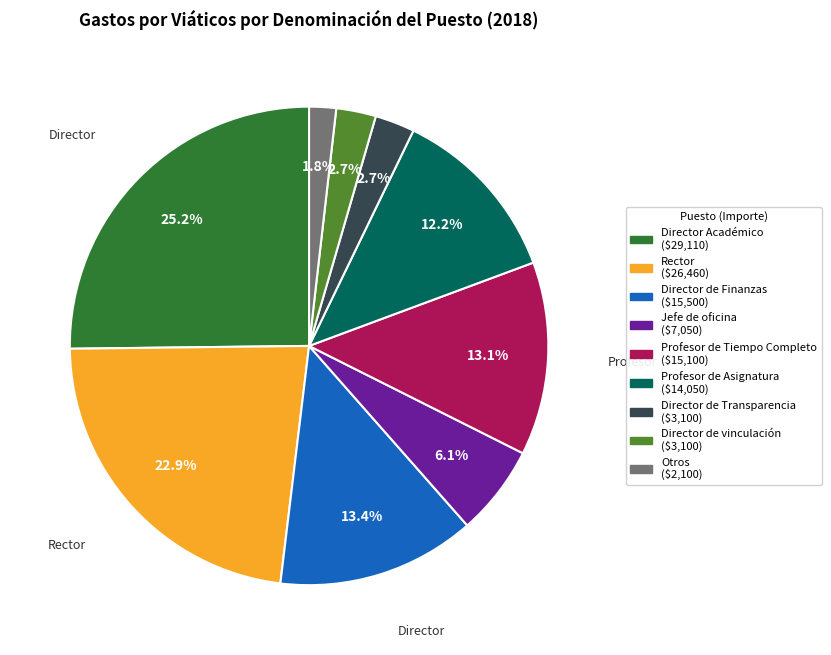

Does any single category account for the majority?

No